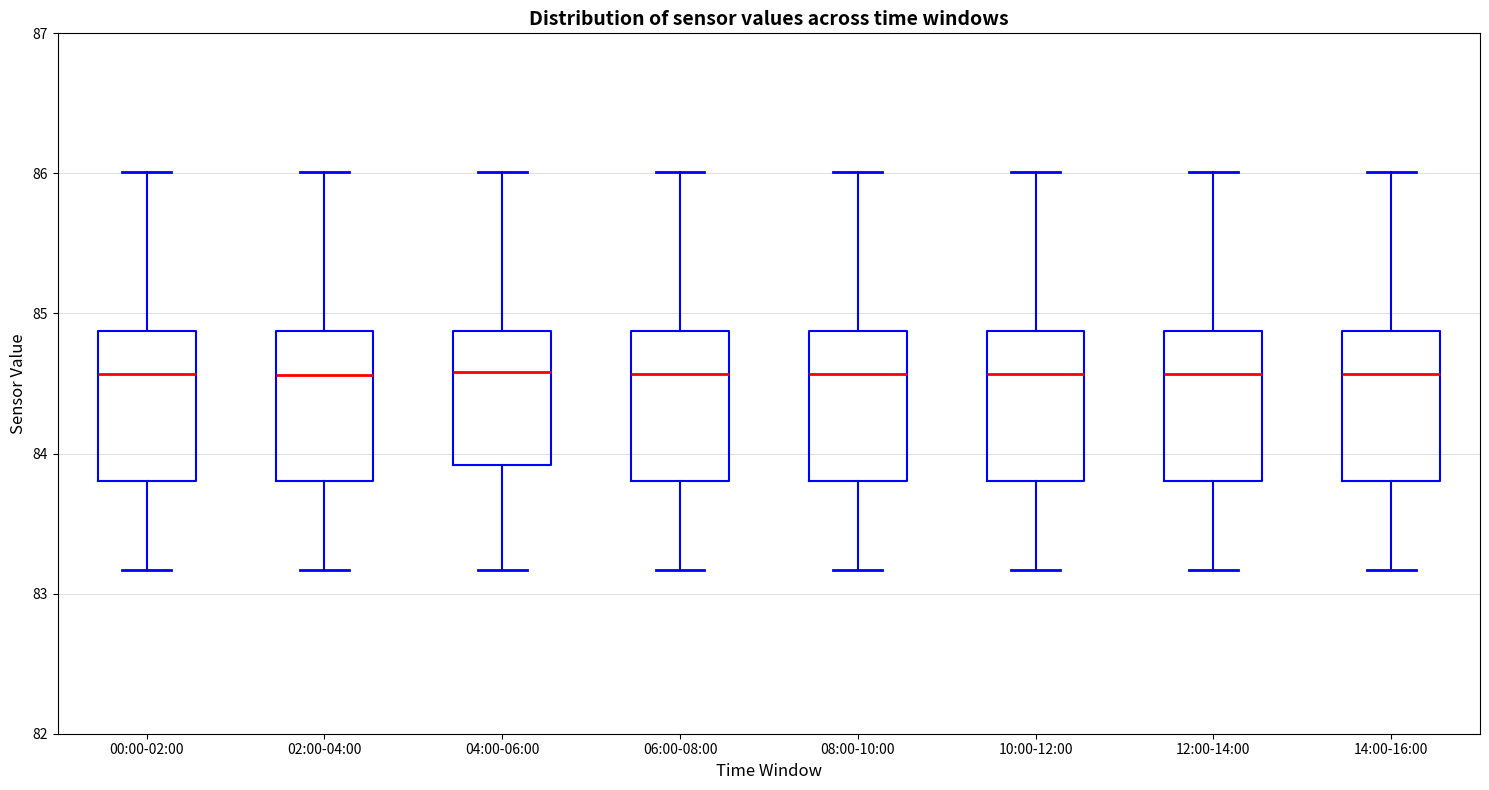

Where is the upper edge of the box for 02:00-04:00 on the y-axis? The values are not printed on the chart, so give them approximately, as read against the axis.

84.9